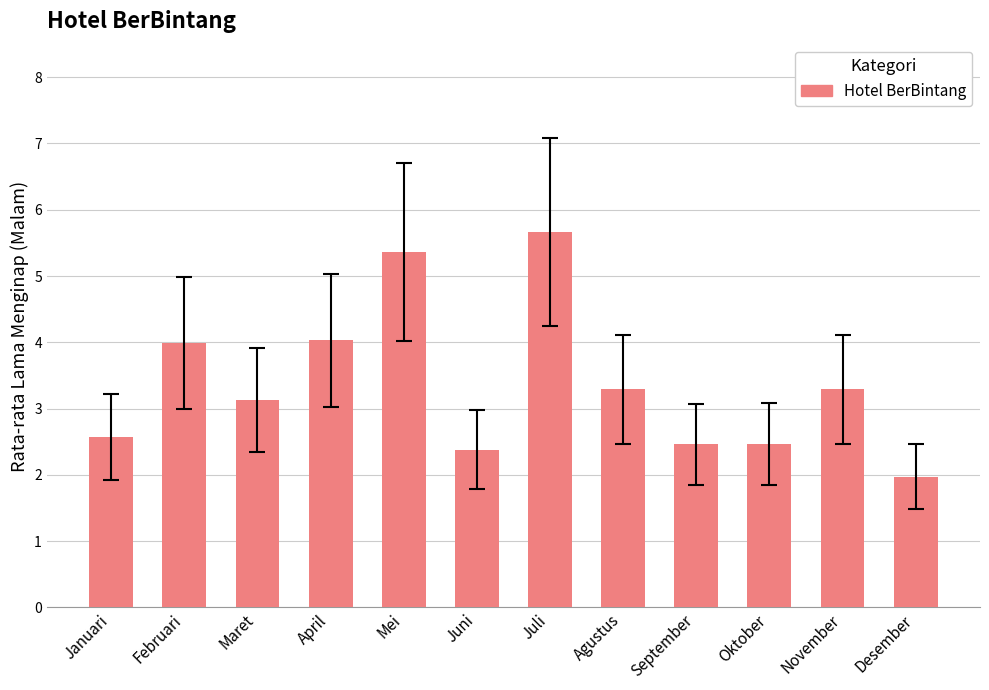

Where is the data nearest to the value 3?

Maret